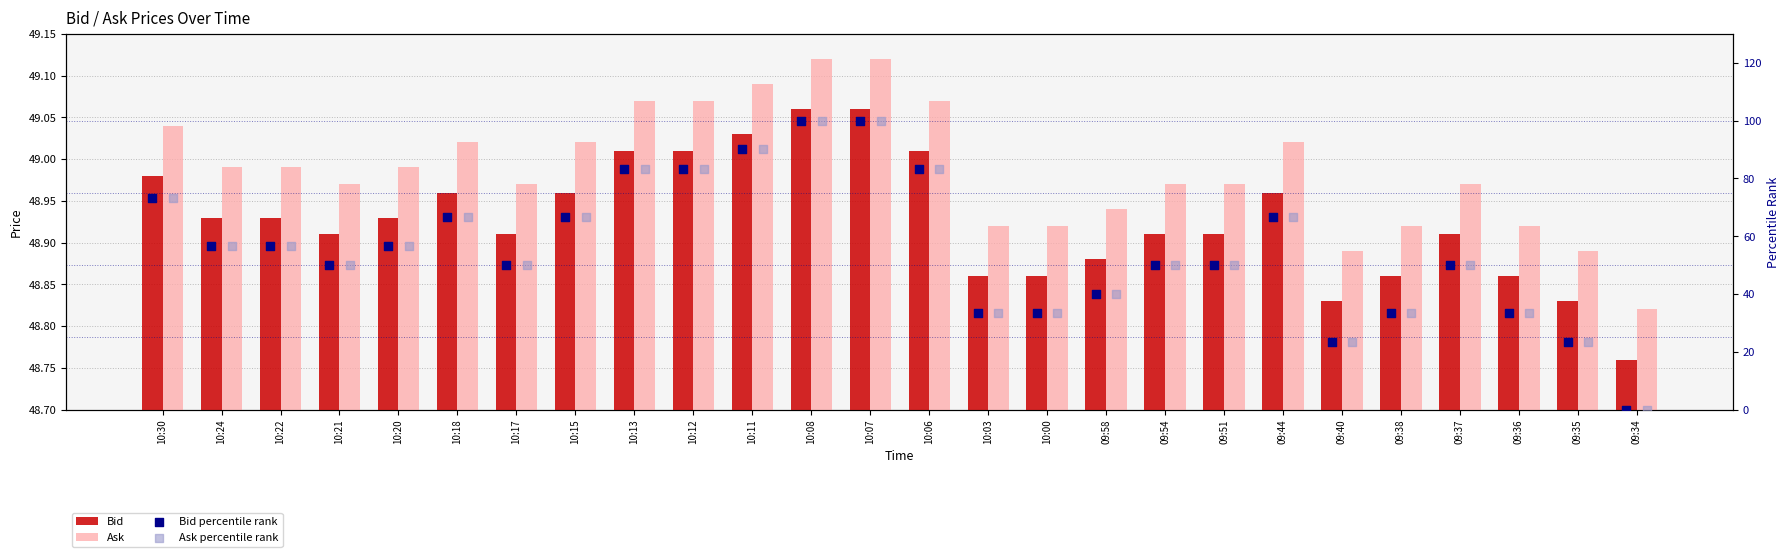

Which series has the largest Y range (max minus min)?

Bid percentile rank